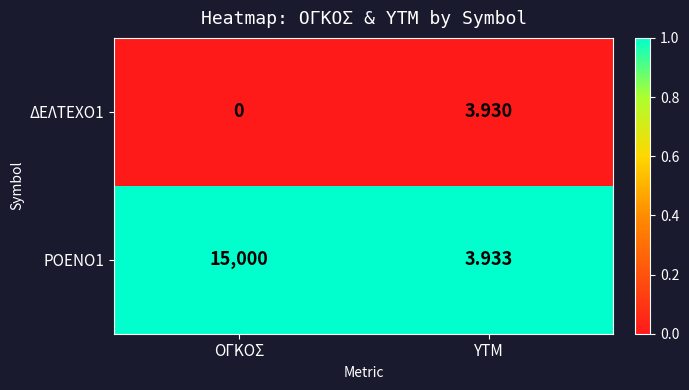

Which series has the largest total across all categories?

ΡΟΕΝΟ1